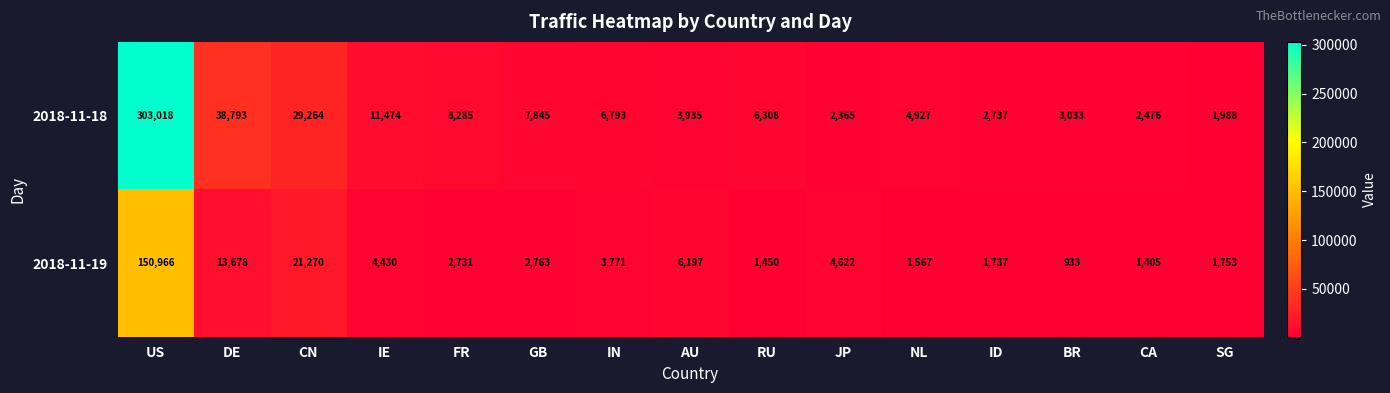

Reading left to right, what are all the values shown in this chart?

2018-11-18: 303018	38793	29264	11474	8285	7845	6793	3935	6308	2365	4927	2737	3033	2476	1988
2018-11-19: 150966	13678	21270	4430	2731	2763	3771	6197	1450	4622	1567	1737	933	1405	1753